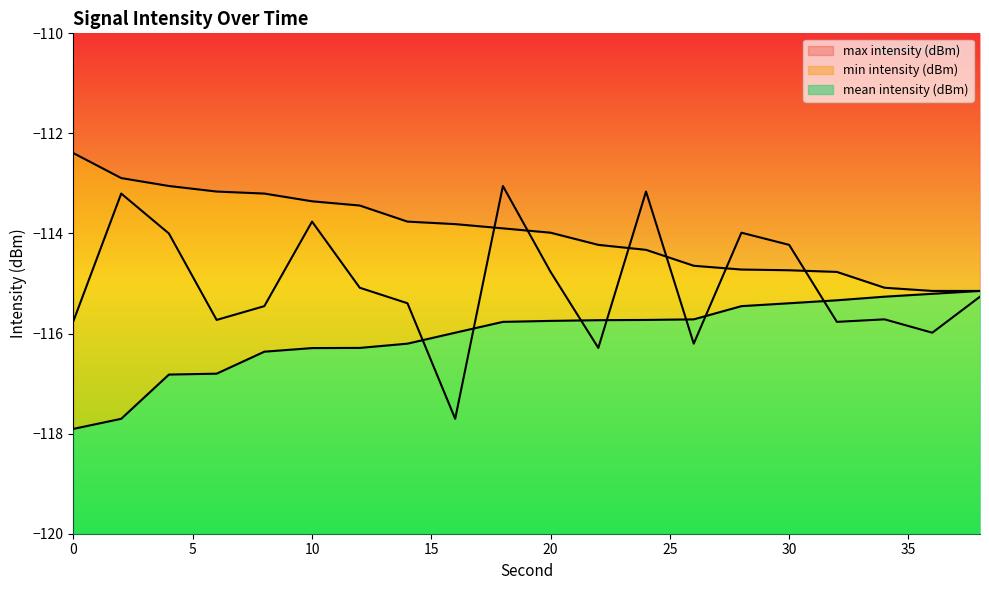

At which category is the sum across all series the highest?

18